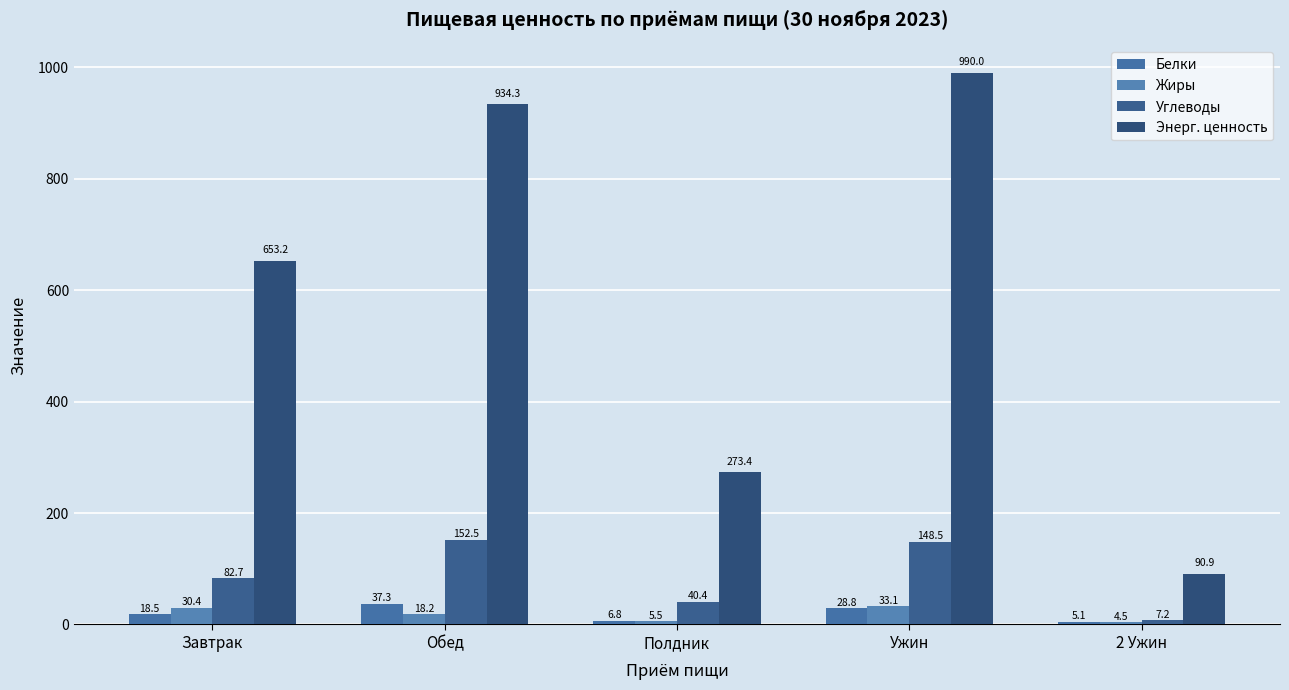

What are all the series names shown in the legend?

Белки, Жиры, Углеводы, Энерг. ценность